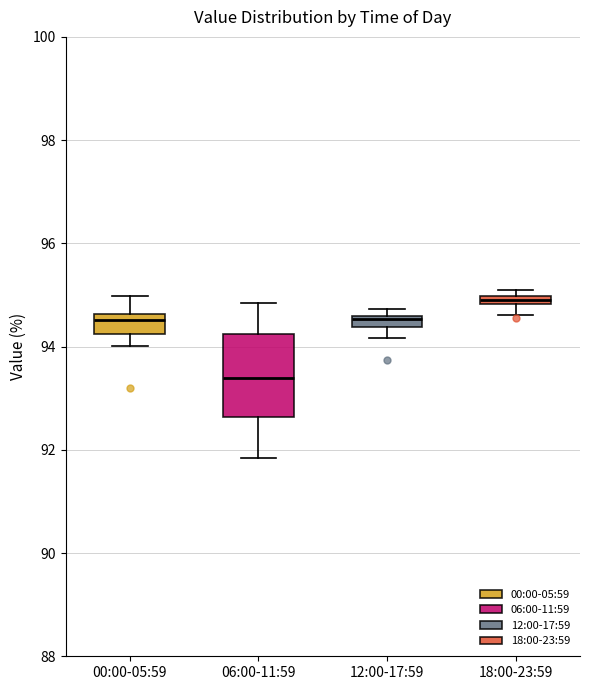

Which box's median line is the highest?

18:00-23:59